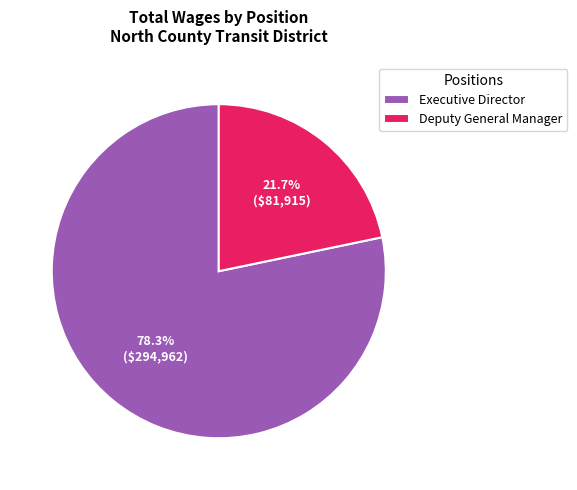

What is the ratio of the value at Deputy General Manager to the value at Executive Director?

0.3